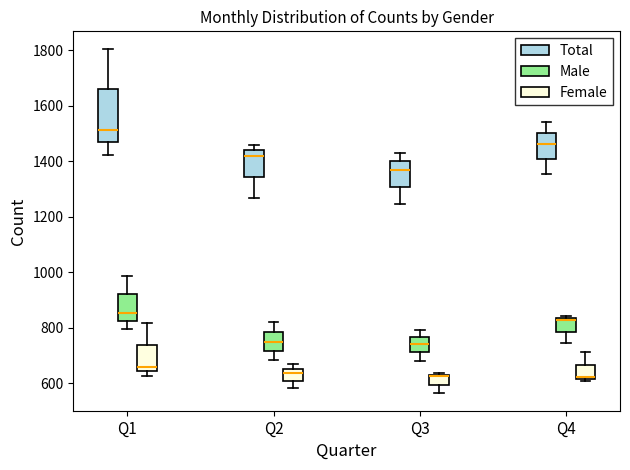

Reading left to right, transcribe this box plot: for each box, give where its median line is, the range the box spans, and where its two whiskers end, as read against the y-axis. The values are not printed on the chart, so give them approximately, as read against the axis.

Q1 (Total): median 1520, box 1460 to 1660, whiskers 1420 to 1800
Q1 (Male): median 860, box 820 to 920, whiskers 800 to 980
Q1 (Female): median 660, box 640 to 740, whiskers 620 to 820
Q2 (Total): median 1420, box 1340 to 1440, whiskers 1260 to 1460
Q2 (Male): median 740, box 720 to 780, whiskers 680 to 820
Q2 (Female): median 640, box 620 to 660, whiskers 580 to 660 (just above the box's upper edge)
Q3 (Total): median 1380, box 1300 to 1400, whiskers 1240 to 1440
Q3 (Male): median 740, box 720 to 760, whiskers 680 to 800
Q3 (Female): median 620 (drawn on the box's upper edge), box 600 to 640, whiskers 560 to 640
Q4 (Total): median 1460, box 1400 to 1500, whiskers 1360 to 1540
Q4 (Male): median 820, box 780 to 840, whiskers 740 to 840 (just above the box's upper edge)
Q4 (Female): median 620 (just above the box's lower edge), box 620 to 660, whiskers 600 to 720